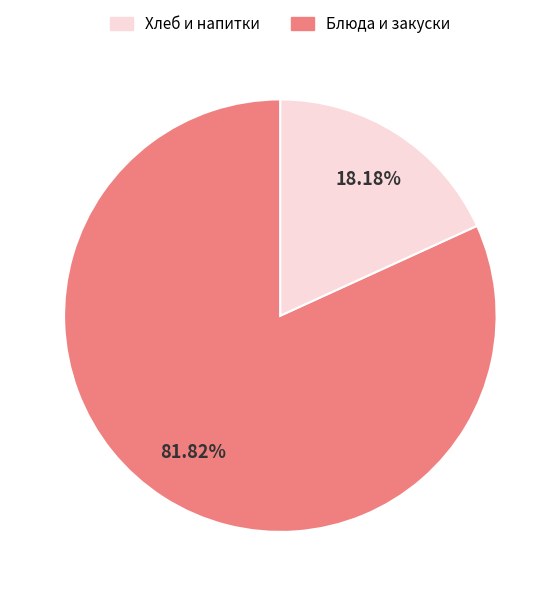

Is there any slice that represents more than half of the pie?

Yes